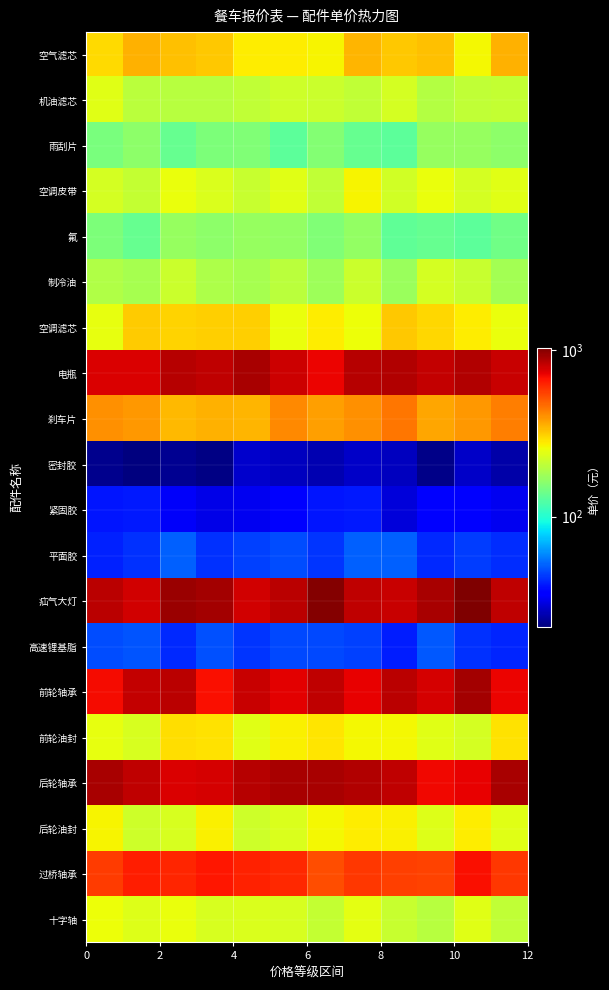

Reading right to left, list all the values displayed in this chart.

空气滤芯: 353.7	265.4	329.4	319.4	344.1	268.9	278.0	278.0	319.2	331.6	351.9	298.3
机油滤芯: 211.2	206.3	196.2	227.4	206.2	215.5	221.6	207.1	199.1	199.0	201.0	241.9
雨刮片: 163.9	171.0	170.2	130.4	135.2	154.8	129.6	154.2	150.6	136.5	162.8	148.0
空调皮带: 241.4	226.4	251.7	222.6	269.5	206.5	239.7	212.8	235.7	253.3	211.0	225.9
氟: 142.1	129.5	136.3	131.5	169.0	154.4	167.8	169.8	162.4	171.1	135.8	152.1
制冷油: 180.1	214.2	226.9	172.7	216.0	176.7	200.5	185.0	189.5	217.5	184.4	191.4
空调滤芯: 252.0	275.3	300.7	321.6	256.6	277.7	252.9	313.6	309.9	308.0	317.4	247.0
电瓶: 798.5	865.0	814.7	862.6	851.2	708.7	793.3	892.9	833.0	855.1	758.0	754.6
刹车片: 430.7	389.2	369.9	448.9	401.0	377.7	416.4	343.8	352.9	343.1	391.3	402.7
密封胶: 25.3	27.9	22.6	27.3	27.8	26.0	27.3	28.2	22.5	23.4	21.8	23.0
紧固胶: 32.1	34.1	35.1	29.8	38.8	38.3	34.2	32.1	30.9	33.1	39.2	38.2
平面胶: 42.3	45.0	41.6	51.2	51.4	43.2	47.7	45.3	42.6	51.0	42.8	39.9
疝气大灯: 830.4	1031.1	897.2	804.1	829.7	1010.2	840.2	778.9	900.7	929.6	775.0	841.9
高速锂基脂: 40.8	42.6	49.5	39.5	45.5	46.8	46.8	43.2	48.1	41.5	48.5	47.3
前轮轴承: 713.0	904.8	772.8	845.8	721.8	834.8	734.4	802.9	684.0	842.6	821.8	689.8
前轮油封: 291.0	228.3	239.9	262.3	264.3	284.7	272.5	241.1	289.4	293.1	229.9	247.6
后轮轴承: 895.7	718.8	700.2	834.1	867.2	892.9	895.3	854.2	763.8	761.4	831.9	896.1
后轮油封: 239.5	276.5	238.5	271.9	275.0	263.8	233.5	221.4	272.8	228.9	221.7	268.3
过桥轴承: 580.8	685.1	553.9	557.7	576.2	526.9	612.3	628.4	662.9	626.9	644.4	568.6
十字轴: 207.7	240.0	197.2	214.9	245.3	209.0	229.5	235.3	230.2	250.3	239.0	257.1